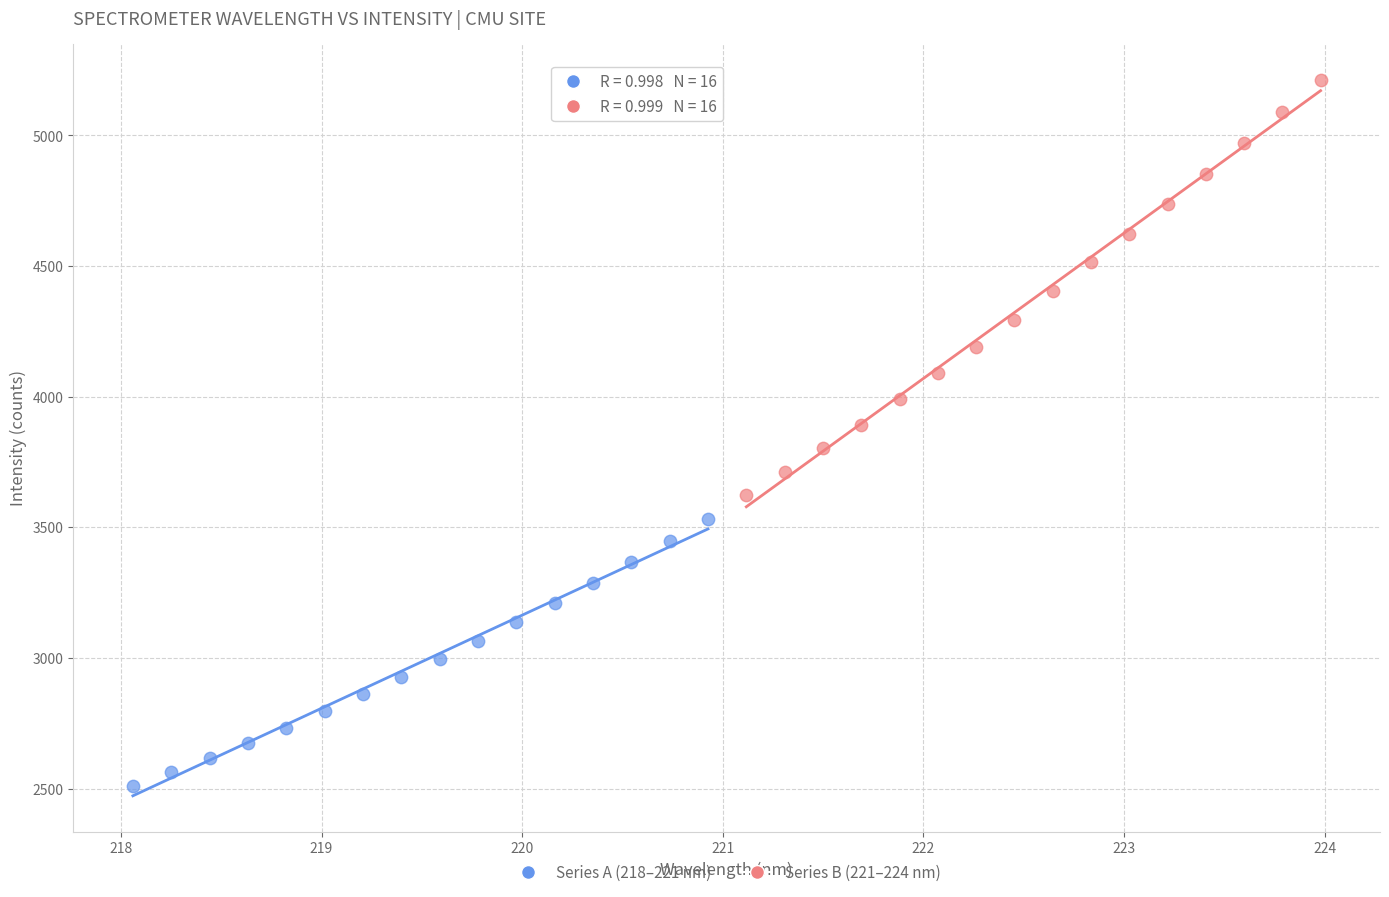

Which series reaches the maximum Y coordinate?

Series B (221–224 nm)